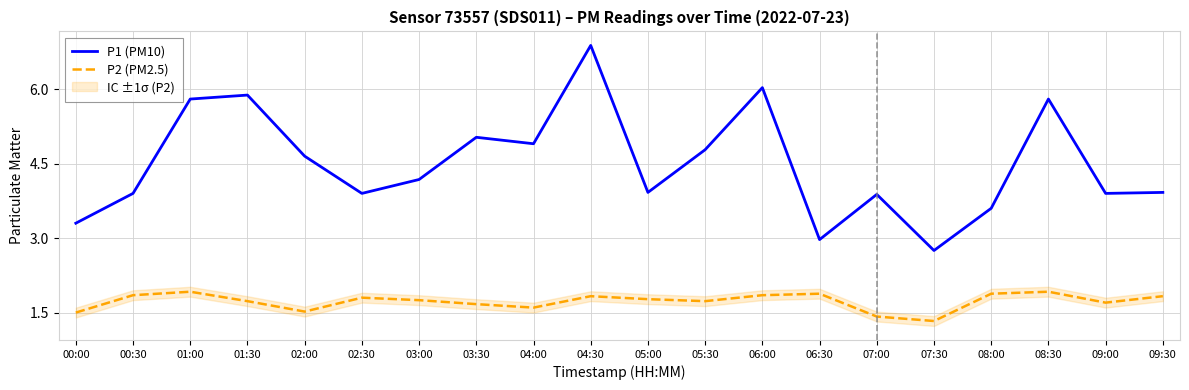

Which category has the lowest value in the P2 (PM2.5) series?

07:30